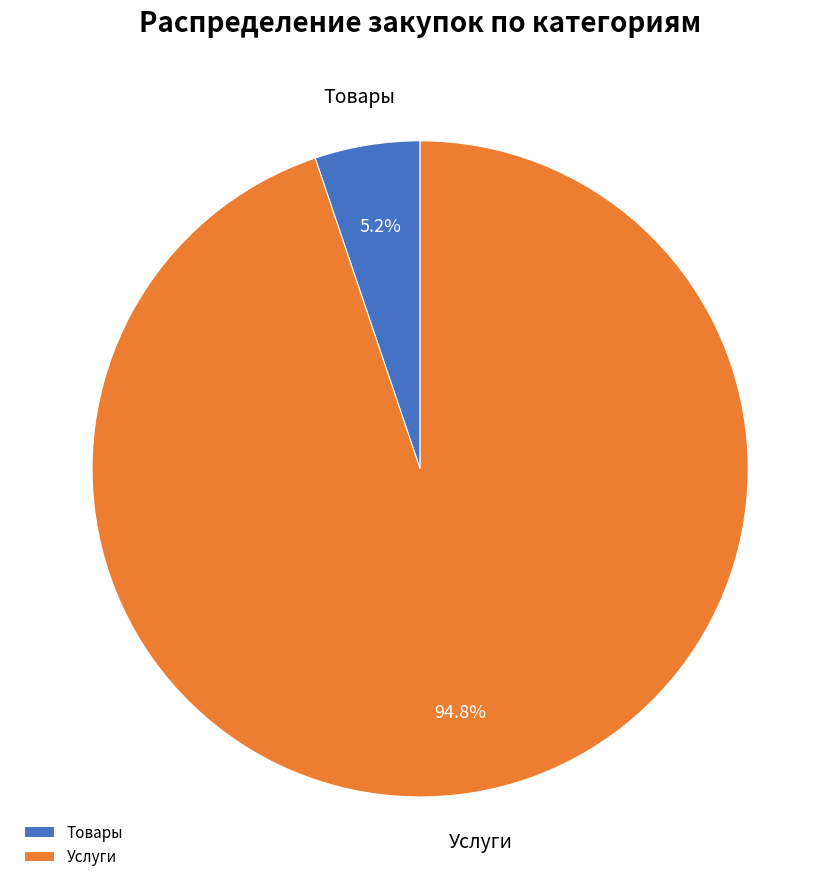

Which has a higher value, Услуги or Товары?

Услуги